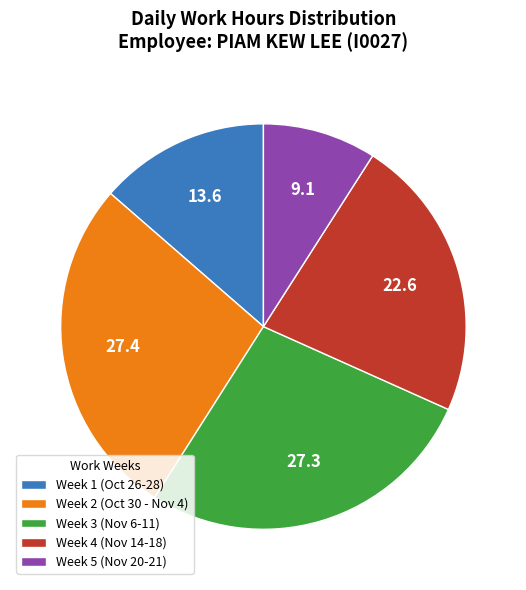

Between Week 5 (Nov 20-21) and Week 4 (Nov 14-18), which is larger?

Week 4 (Nov 14-18)